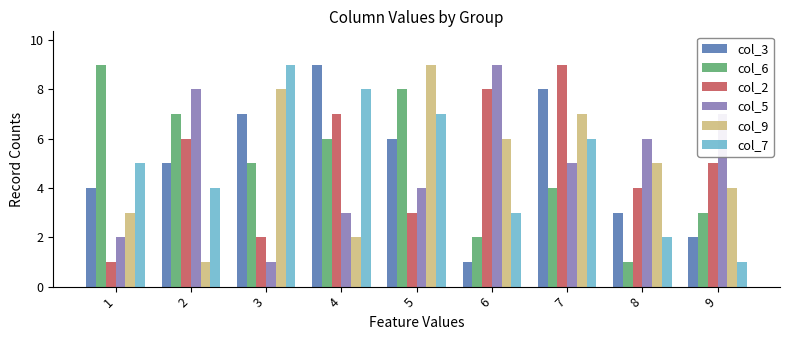

At which label does col_6 reach its minimum?

8